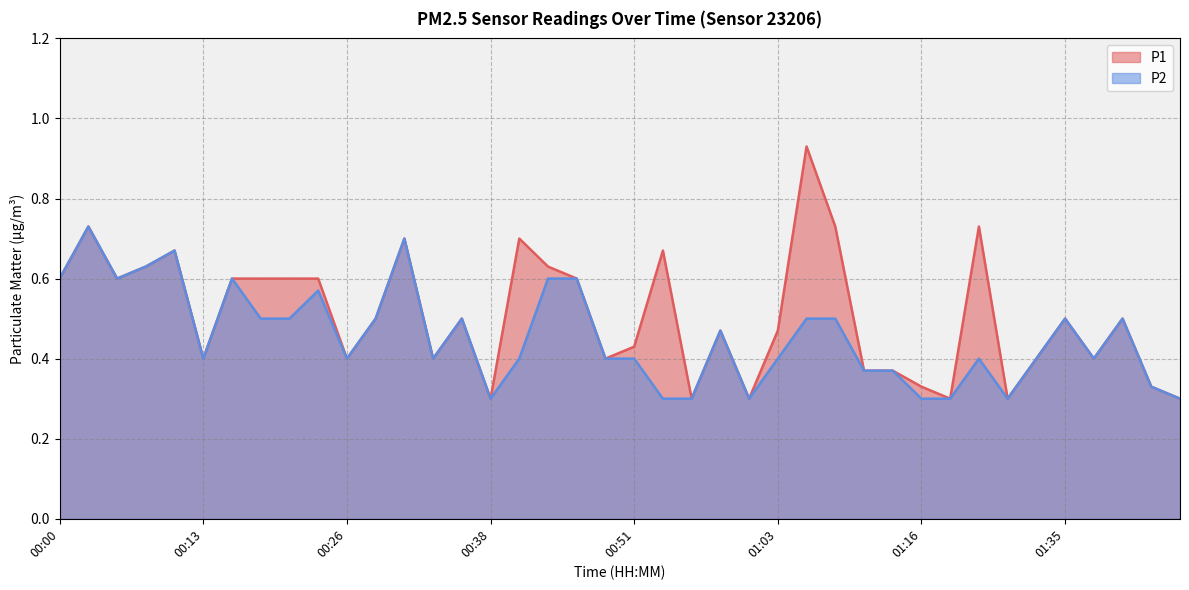

Between 01:11 and 01:14, which is larger?

01:11